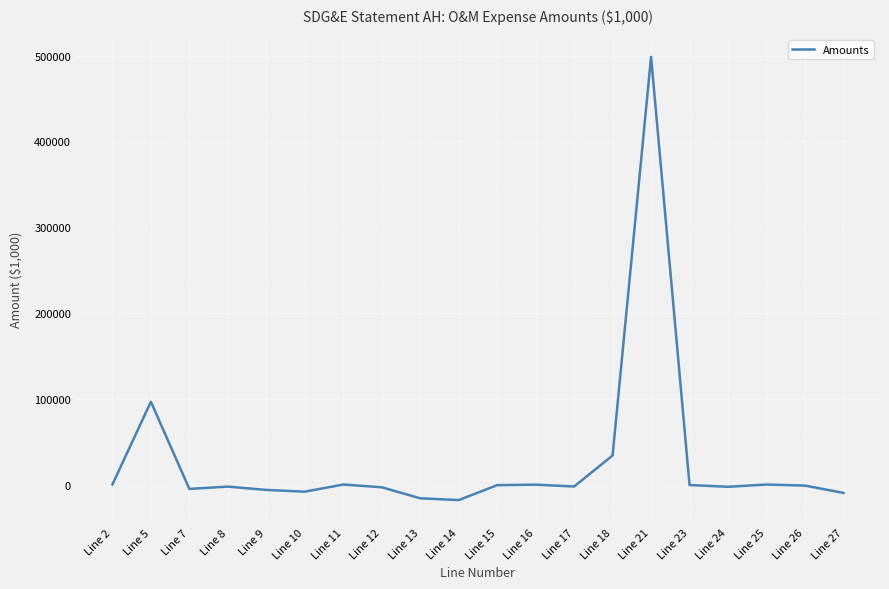

Is it true that the value at Line 5 is 96482.8?

True